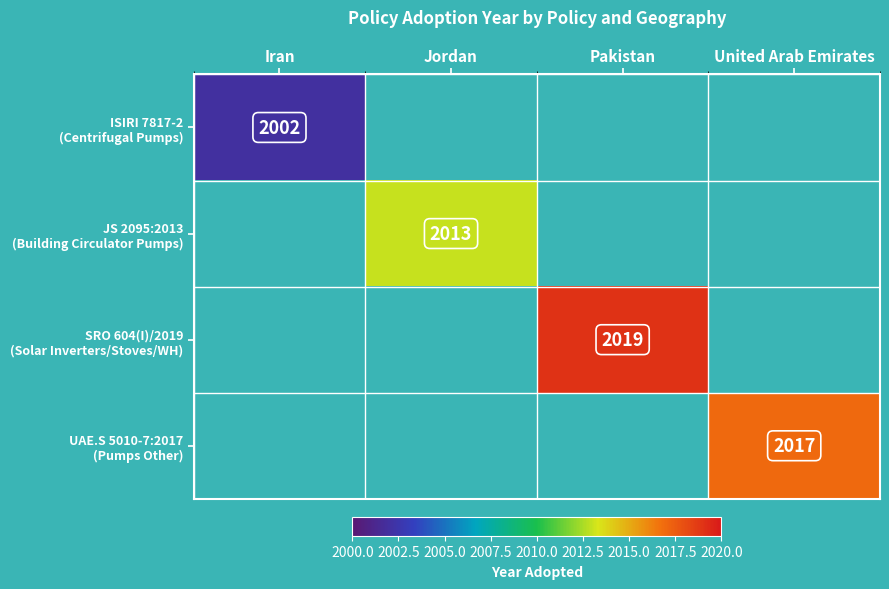

Which category has the highest value in the SRO 604(I)/2019 (Solar Inverters/Stoves/WH) series?

Pakistan